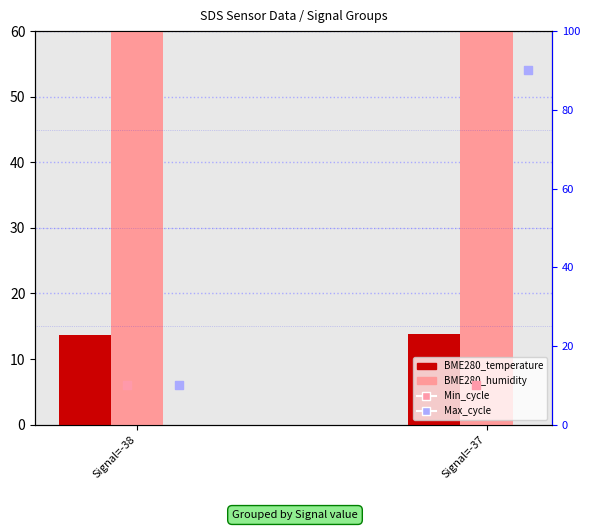

At how many categories does at least one series exceed 38?

2